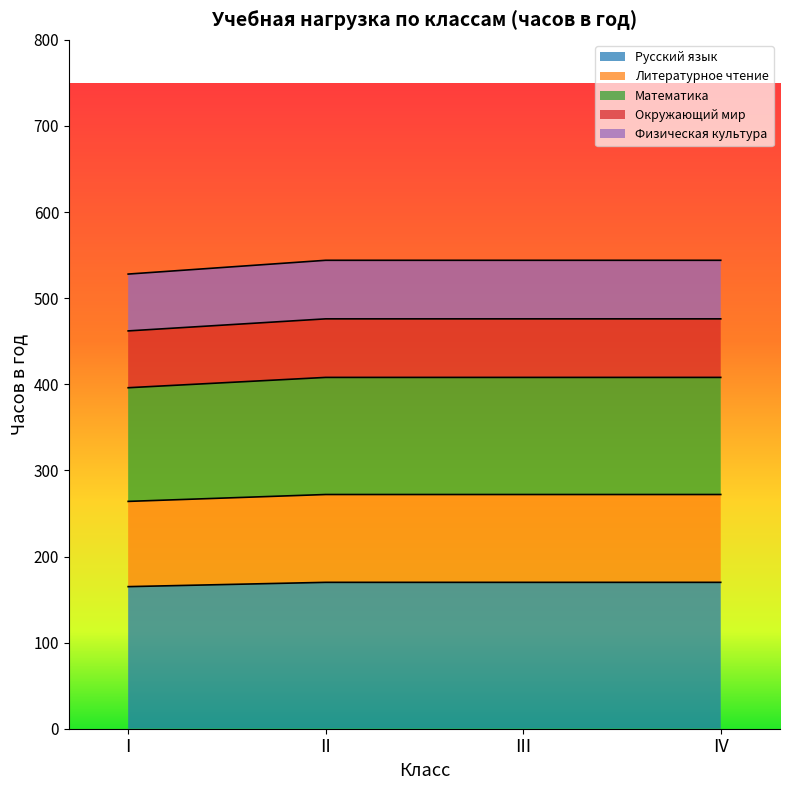

What is the sum of the Русский язык values at IV and III?

340